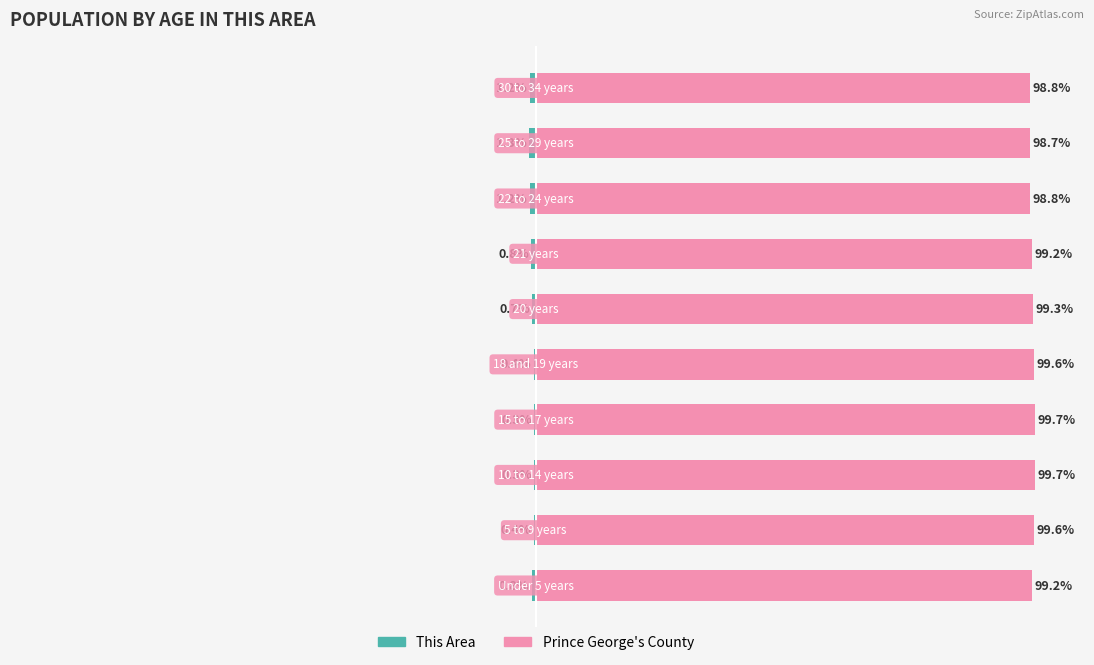

What is the average value of the Prince George's County series?

99.3